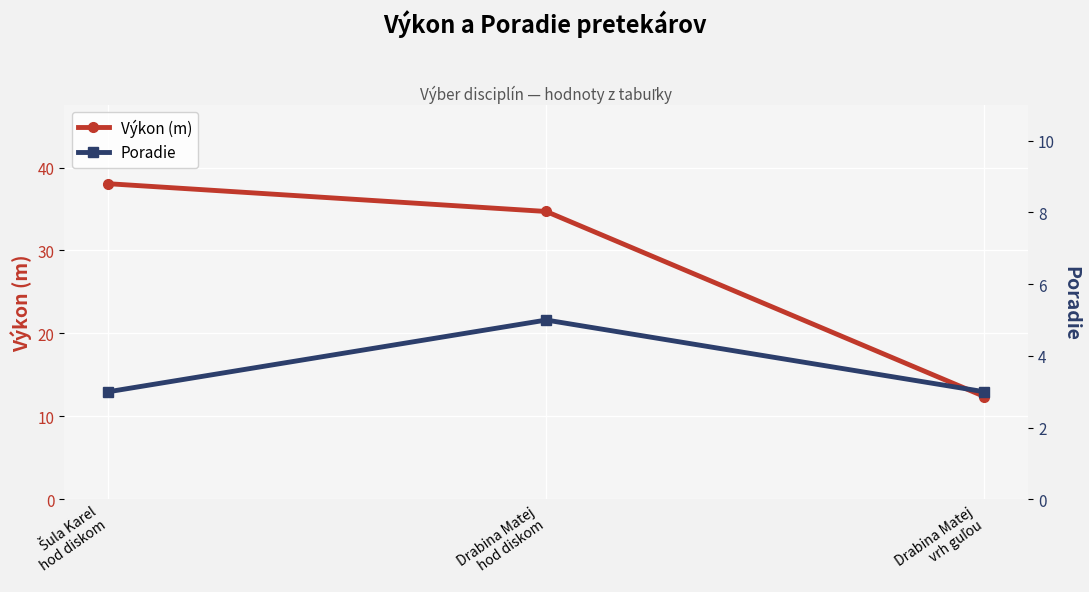

Which series has the largest total across all categories?

Výkon (m)